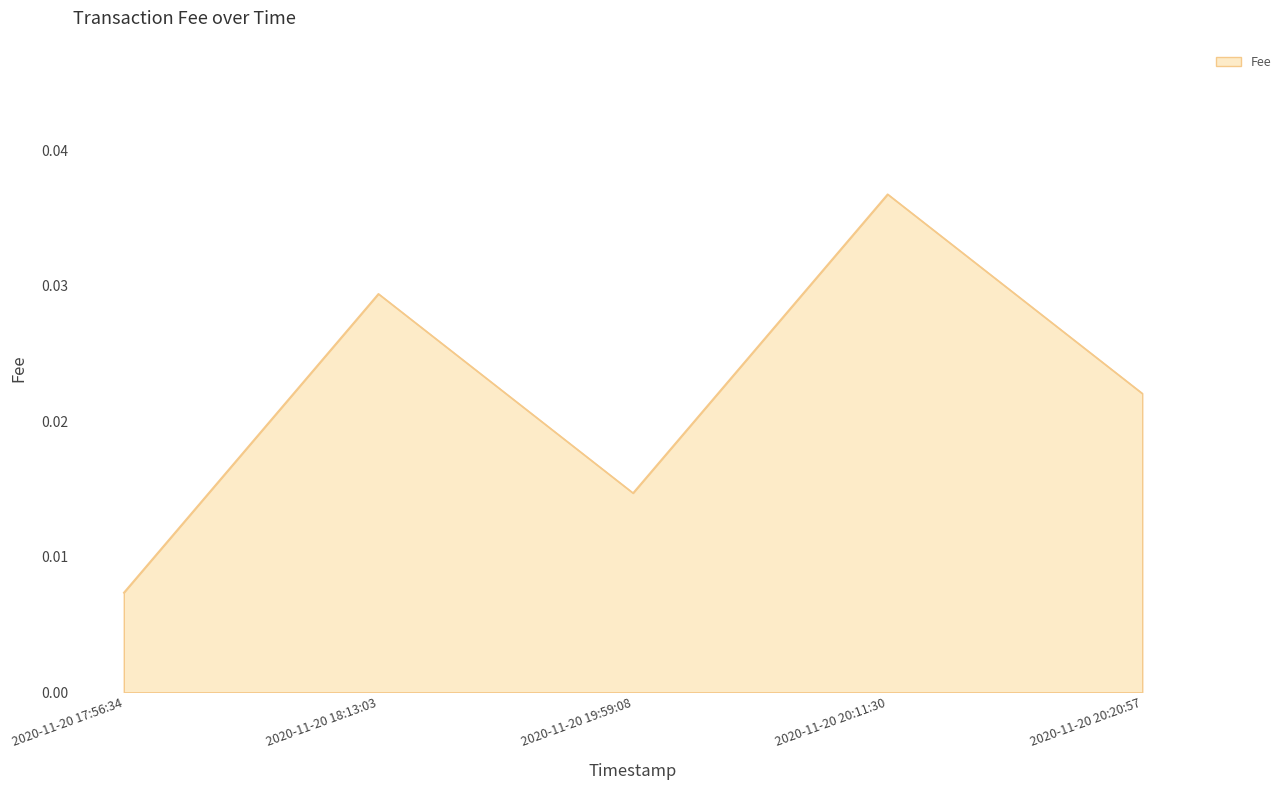

What position from the left is 2020-11-20 18:13:03?

2